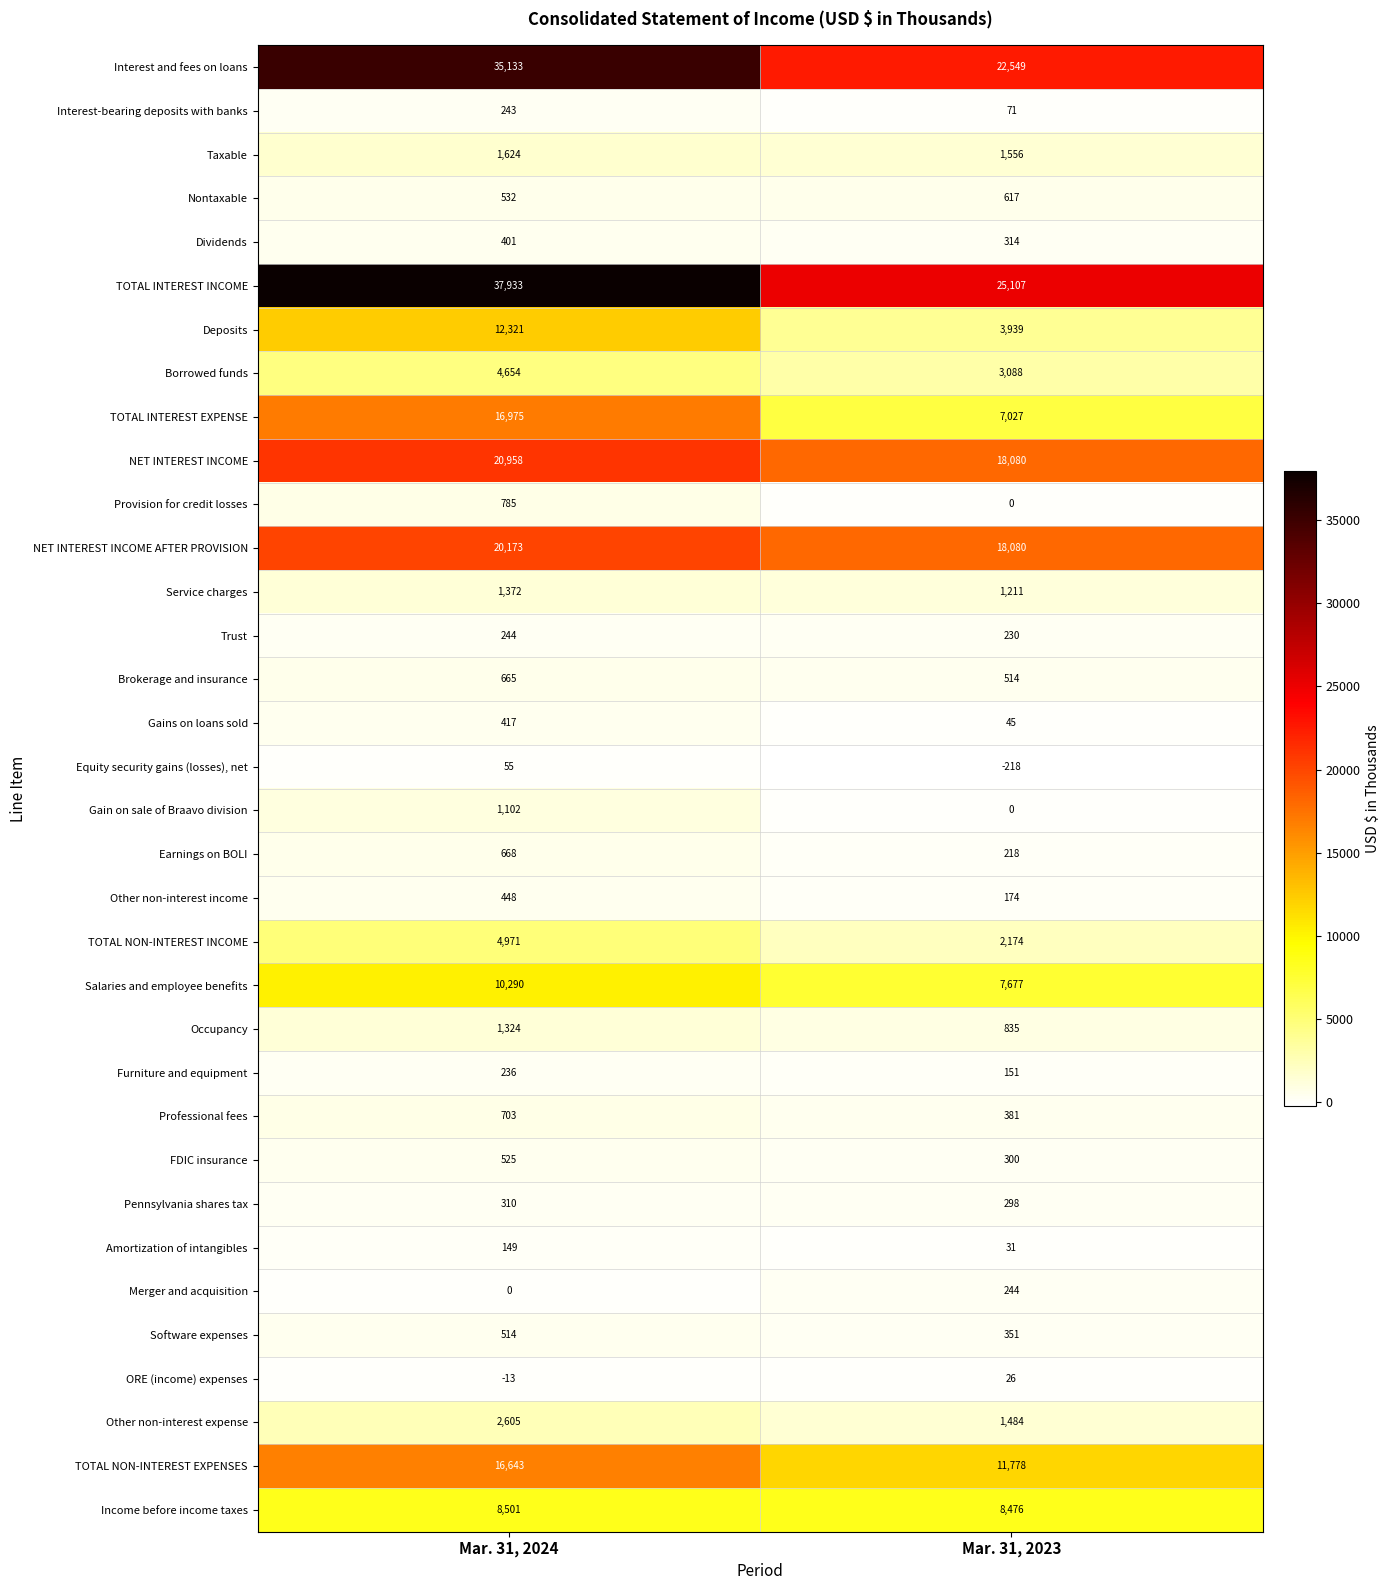

Which series has the widest spread of values?

TOTAL INTEREST INCOME